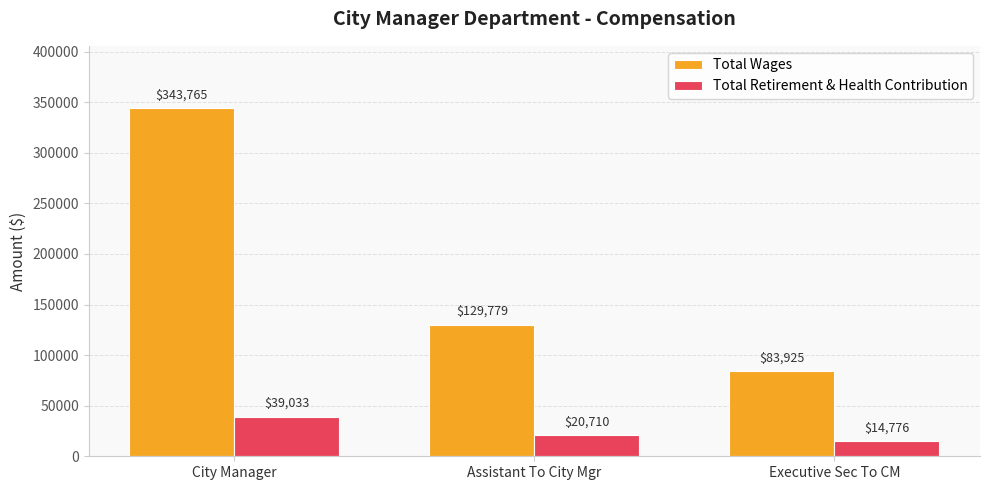

Does the chart contain any negative values?

No